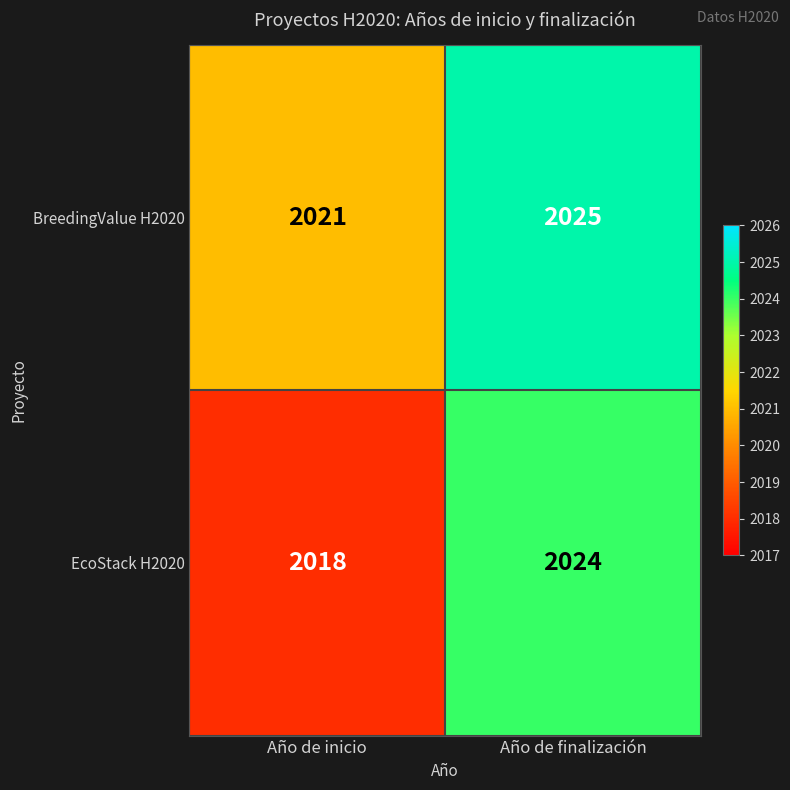

How many categories are shown in the chart?

2